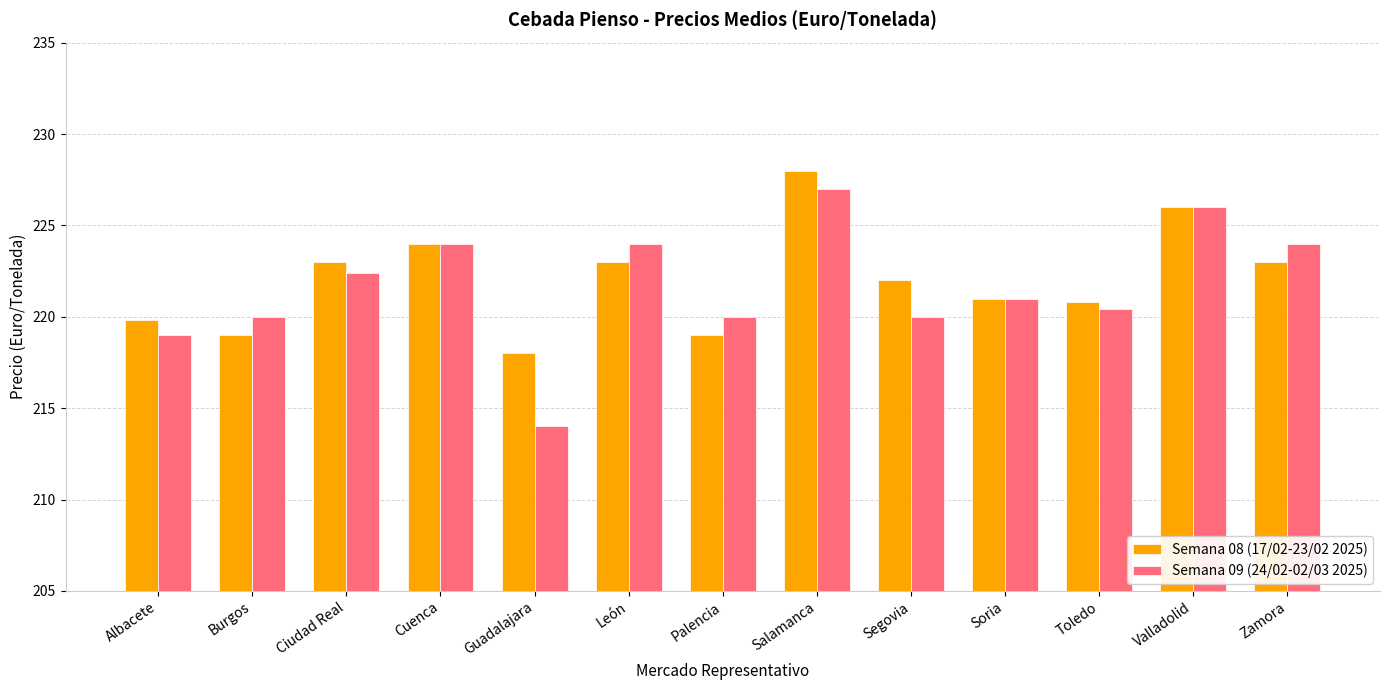

Reading left to right, extract all data points from this chart.

Semana 08 (17/02-23/02 2025): Albacete=219.8	Burgos=219.0	Ciudad Real=223.0	Cuenca=224.0	Guadalajara=218.0	León=223.0	Palencia=219.0	Salamanca=228.0	Segovia=222.0	Soria=221.0	Toledo=220.8	Valladolid=226.0	Zamora=223.0
Semana 09 (24/02-02/03 2025): Albacete=219.0	Burgos=220.0	Ciudad Real=222.4	Cuenca=224.0	Guadalajara=214.0	León=224.0	Palencia=220.0	Salamanca=227.0	Segovia=220.0	Soria=221.0	Toledo=220.4	Valladolid=226.0	Zamora=224.0